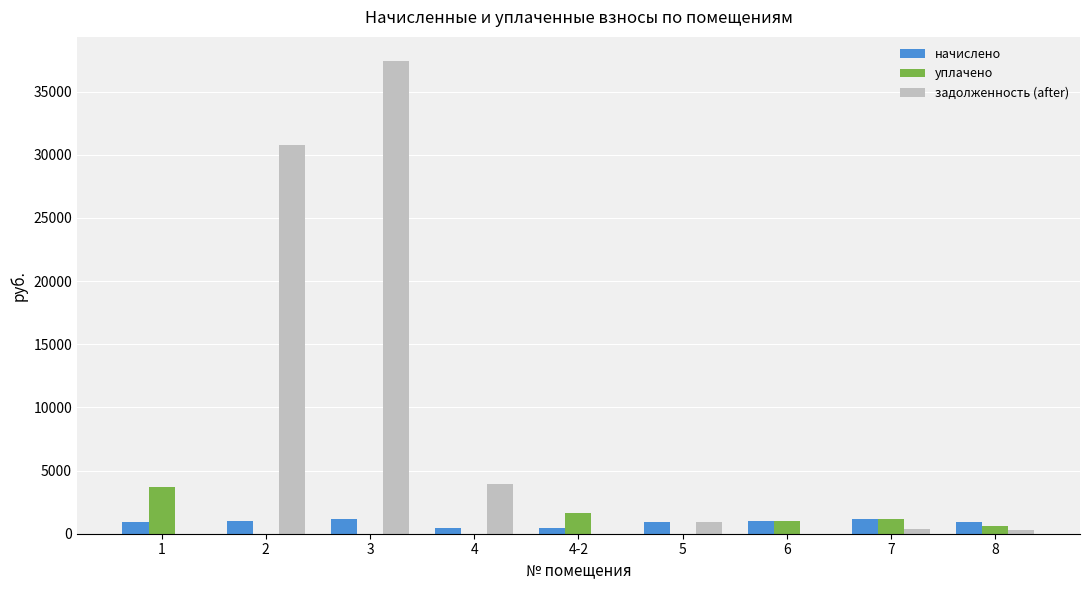

The уплачено series shows 1167.1 at 7. True or false?

True